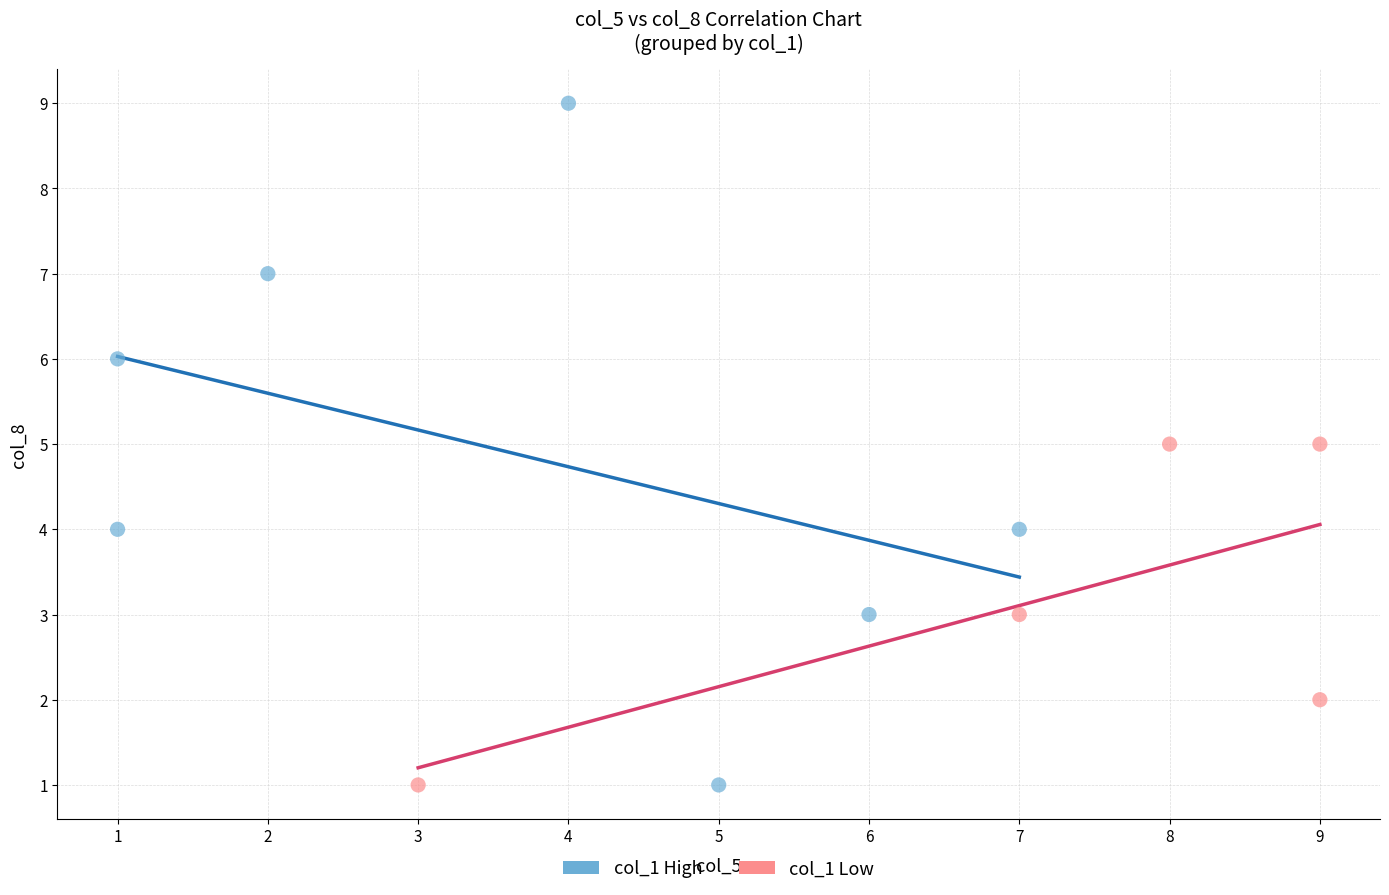

Which series has the largest Y range (max minus min)?

col_1 High